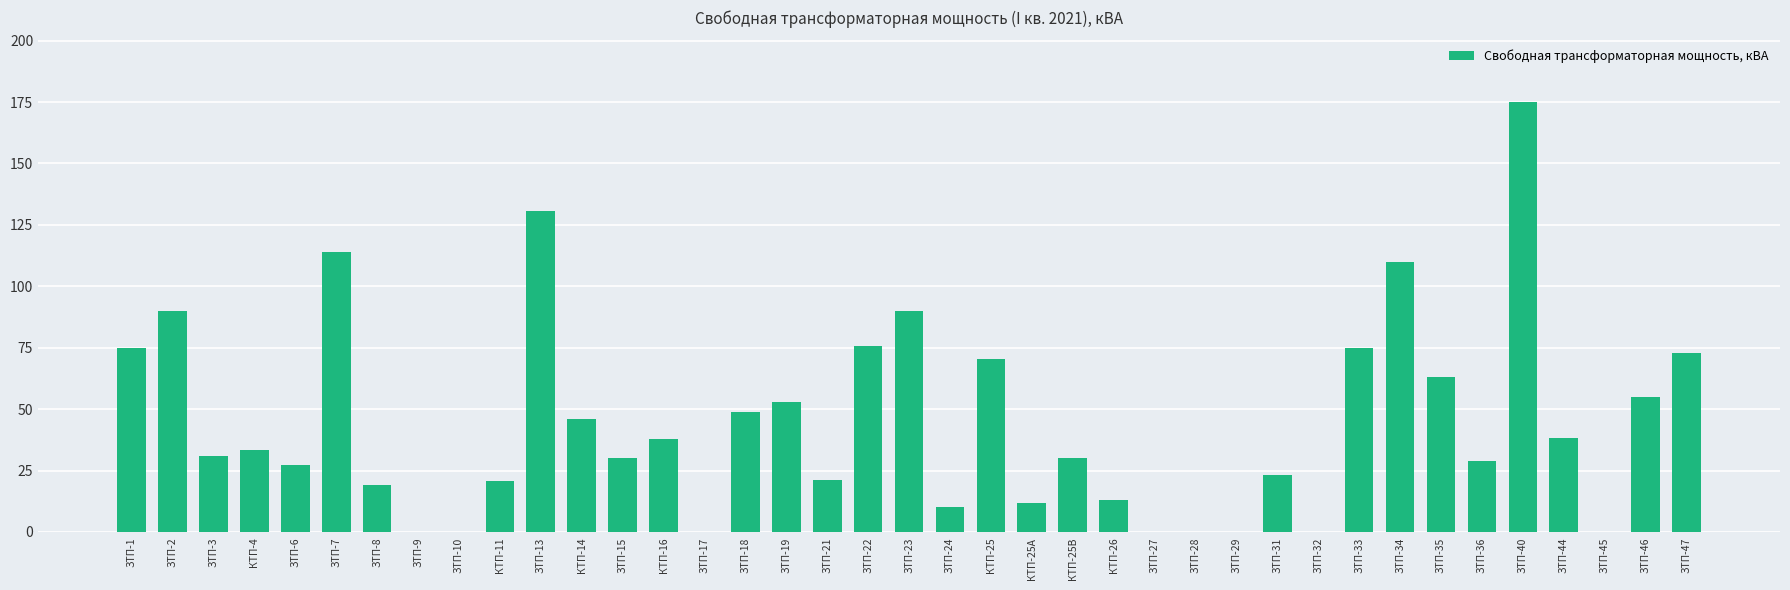

Count the number of data series in this chart.

1